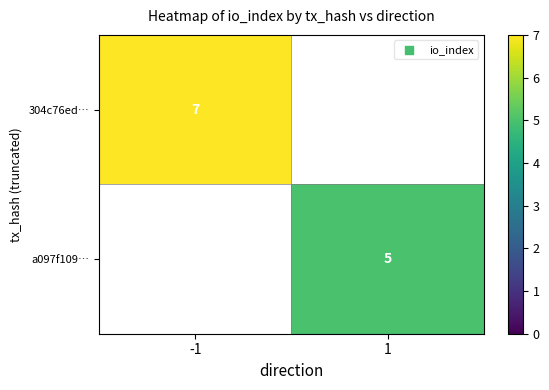

True or false: 304c76ed… has a value of 7 at -1.

True